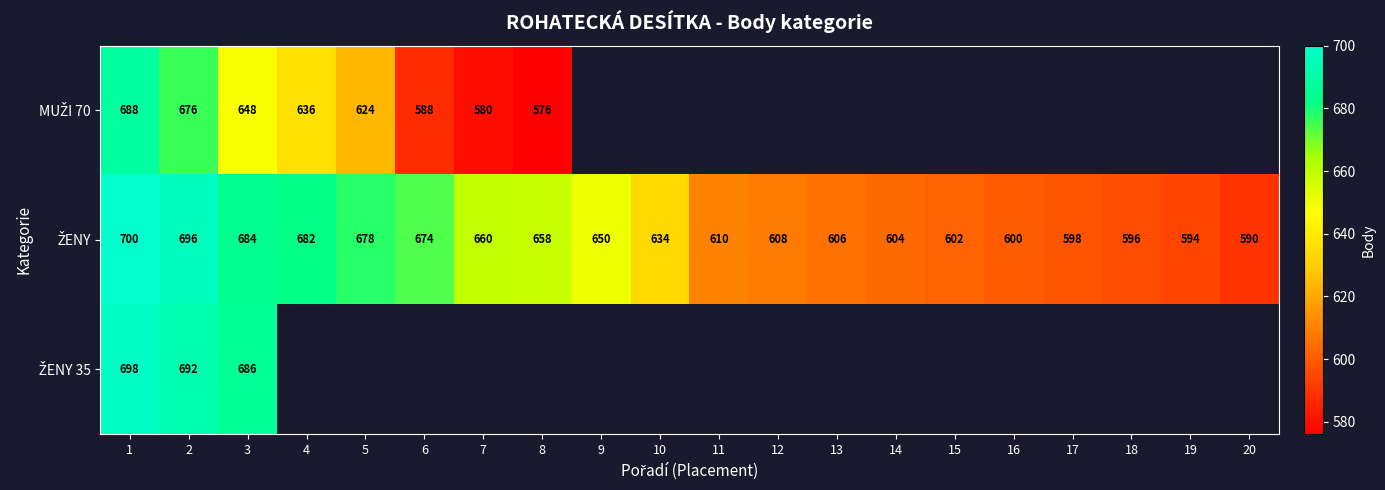

At which category does the chart reach its minimum across all series?

8